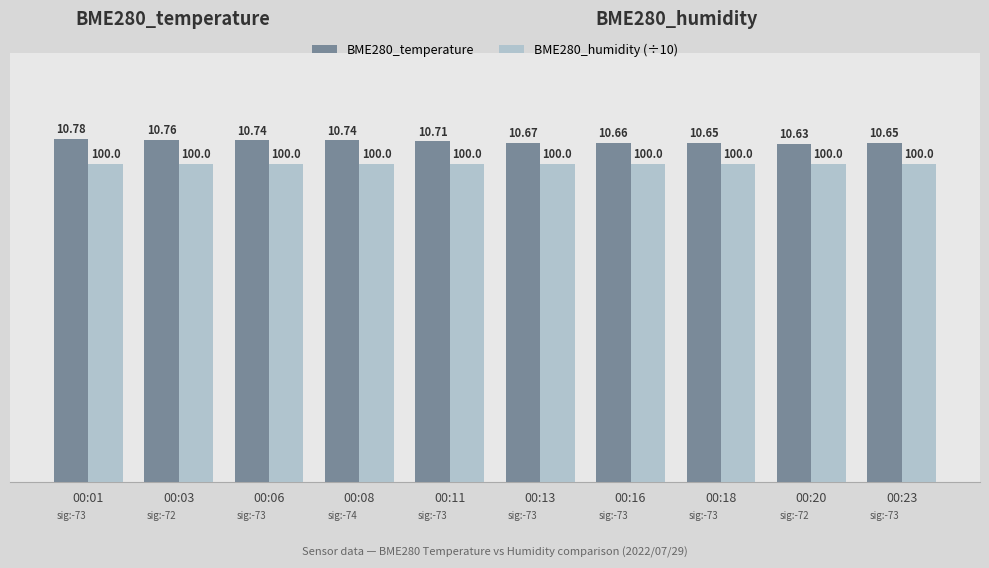

At which label is BME280_temperature closest to 10?

00:20